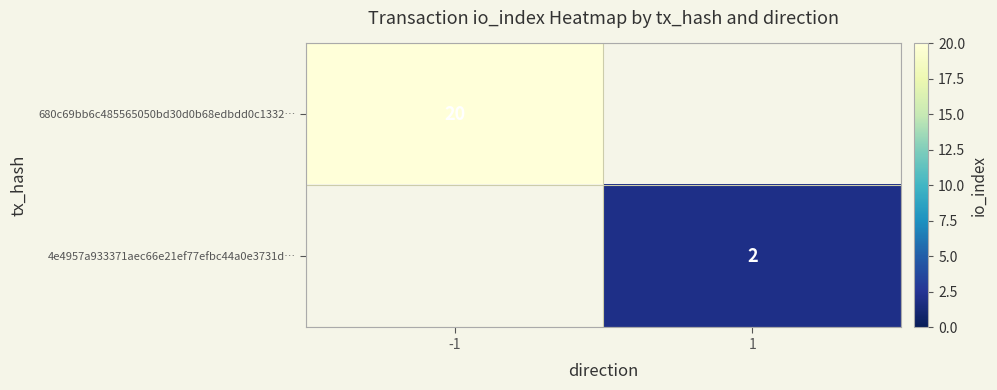

The value of 4e4957a933371aec66e21ef77efbc44a0e3731d… at 1 is 2. True or false?

True